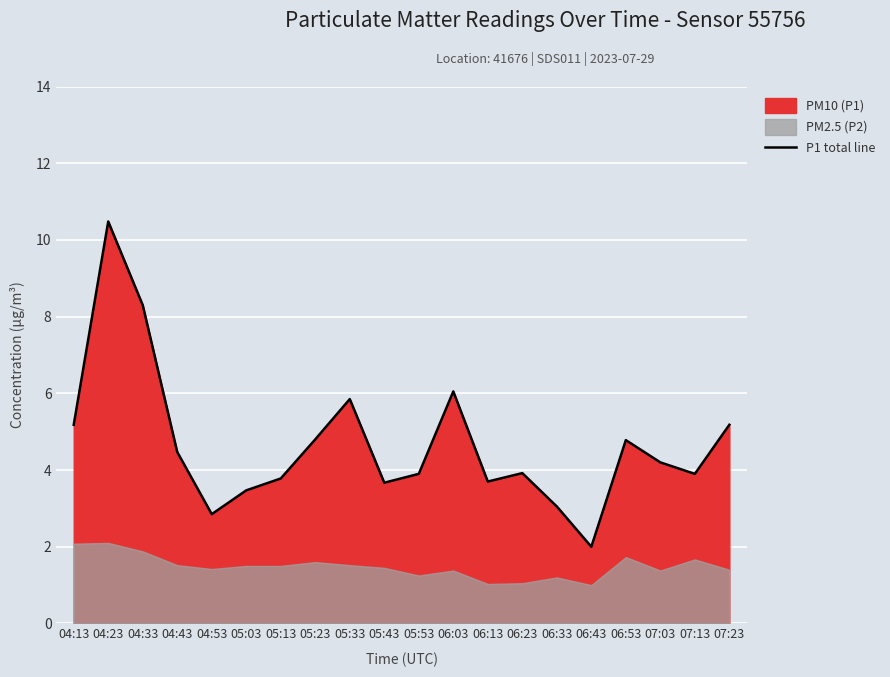

Which category has the lowest value across all series?

06:43